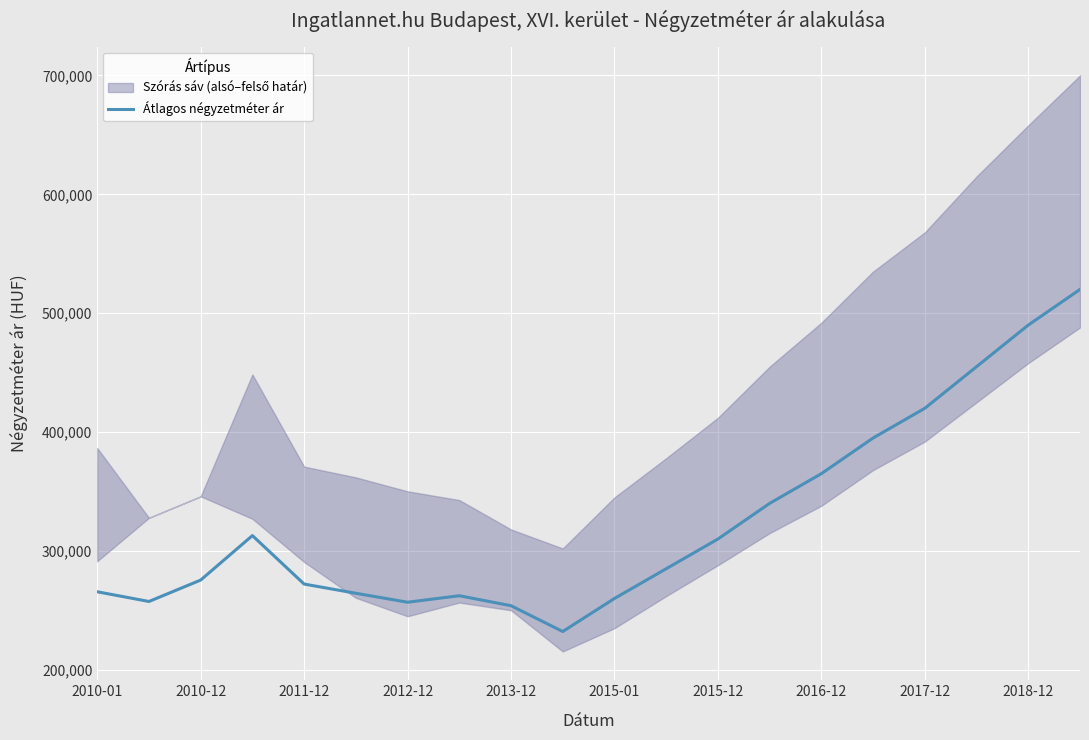

What is the difference between the second highest and minimum values?

257813